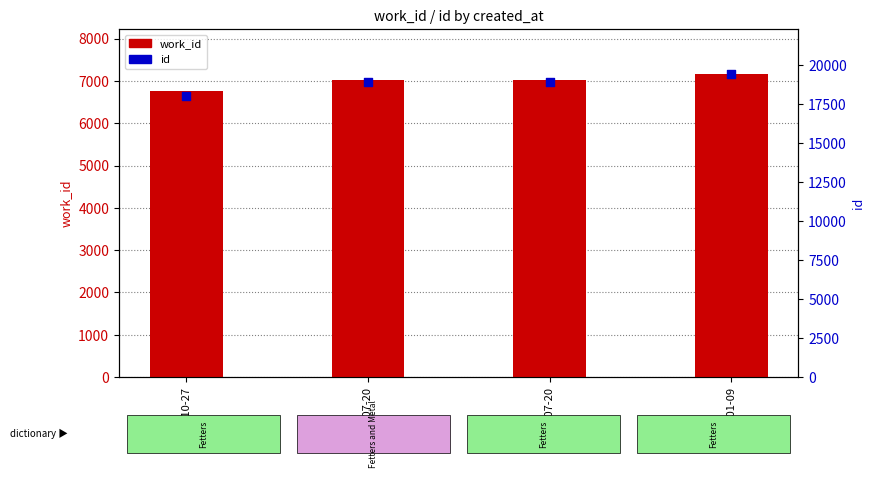

At how many categories does at least one series exceed 15709?

4